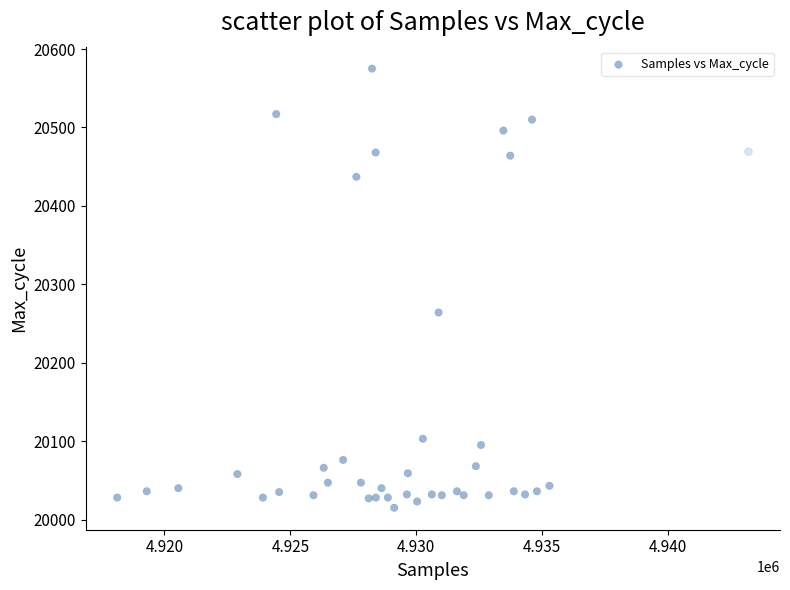

What Y value in the scatter plot is closest to 20295?

20264